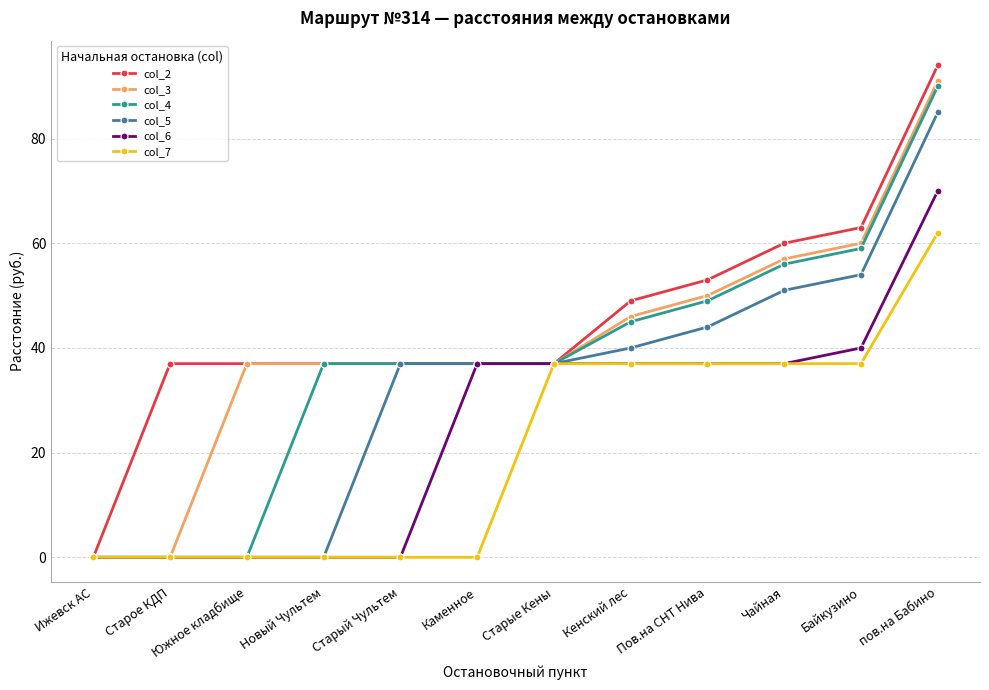

Which category has the highest value in the col_2 series?

пов.на Бабино